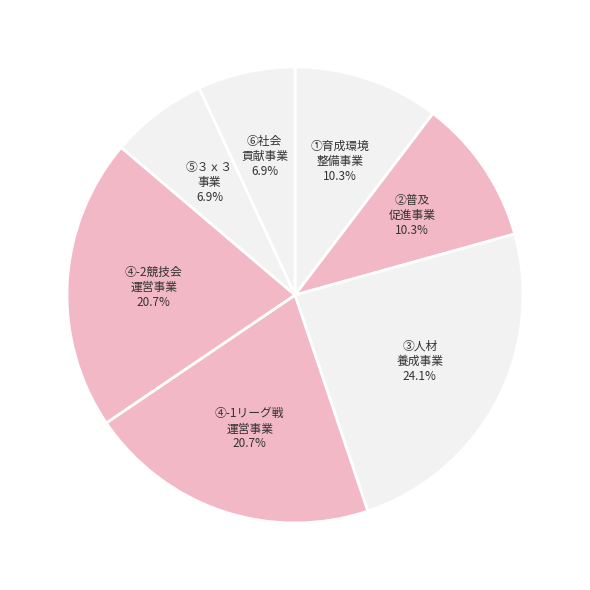

How many segments does this pie chart have?

7